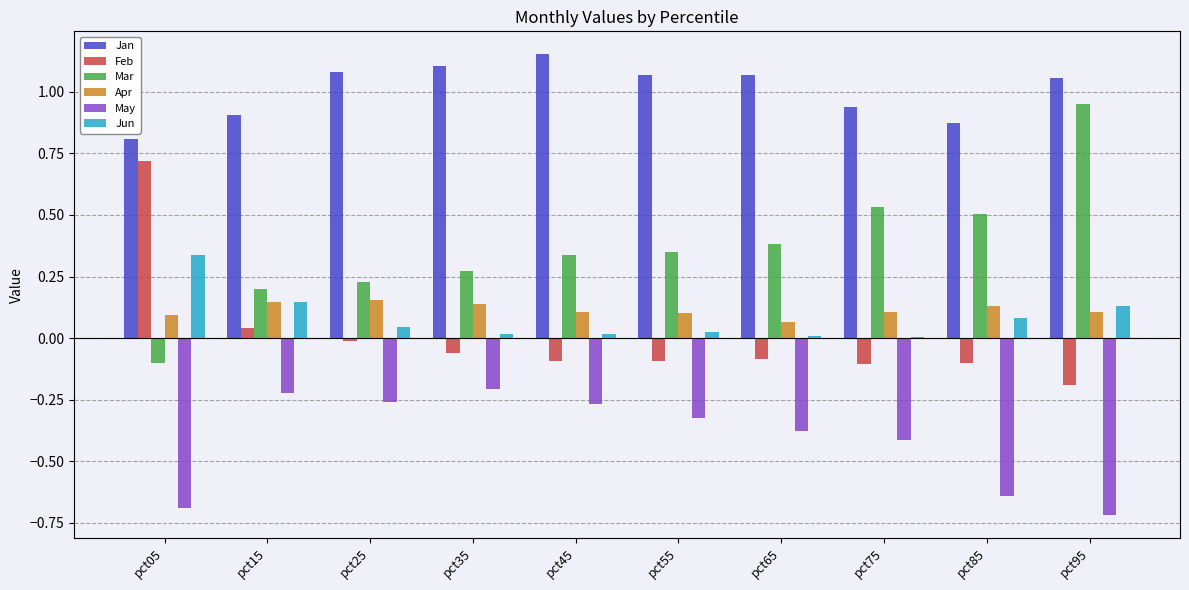

Is the value of May at pct05 greater than the value of Jun at pct55?

No